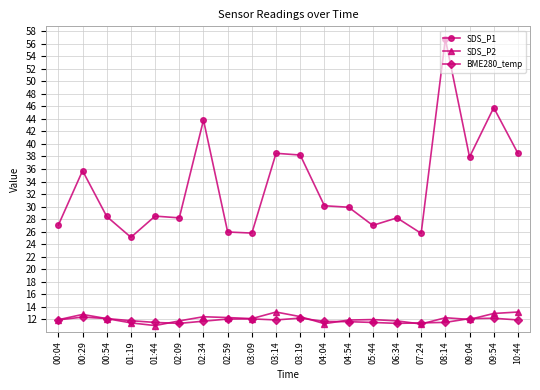

What is the difference between the maximum and second lowest values in the BME280_temp series?

1.0